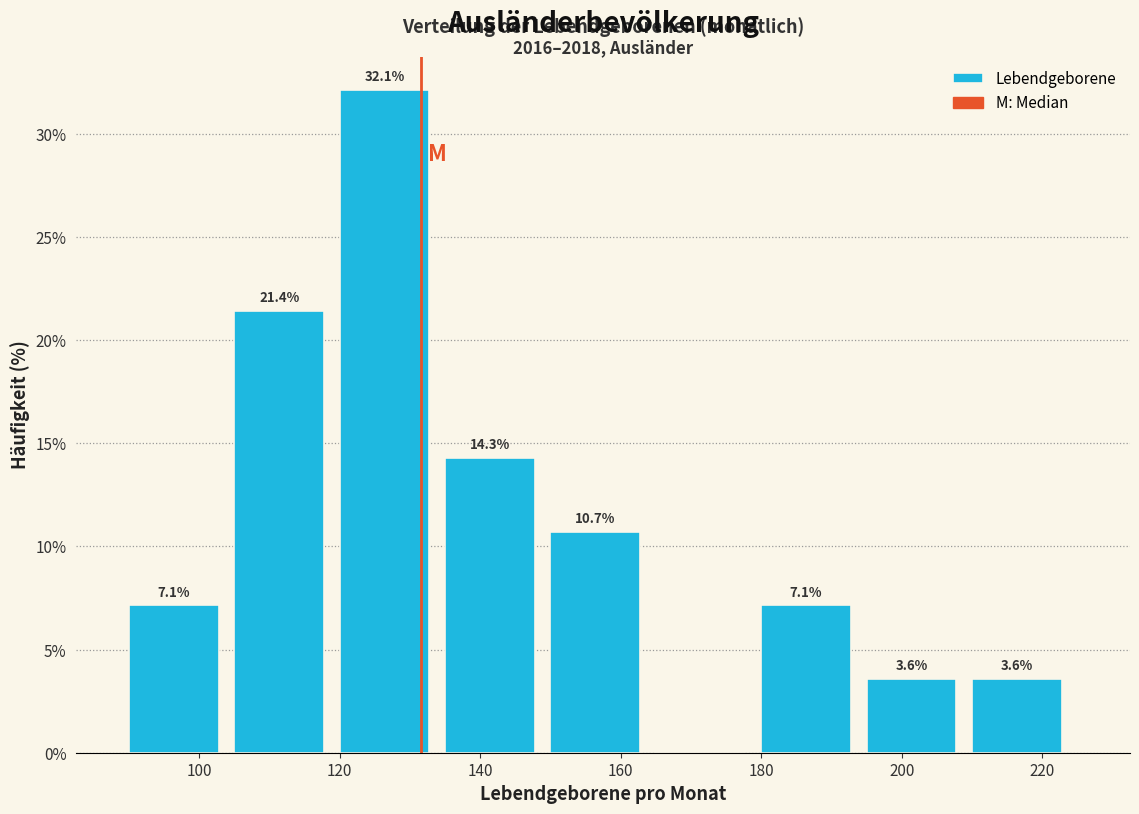

Over which range of the x-axis is the bar tallest?

120 to 135